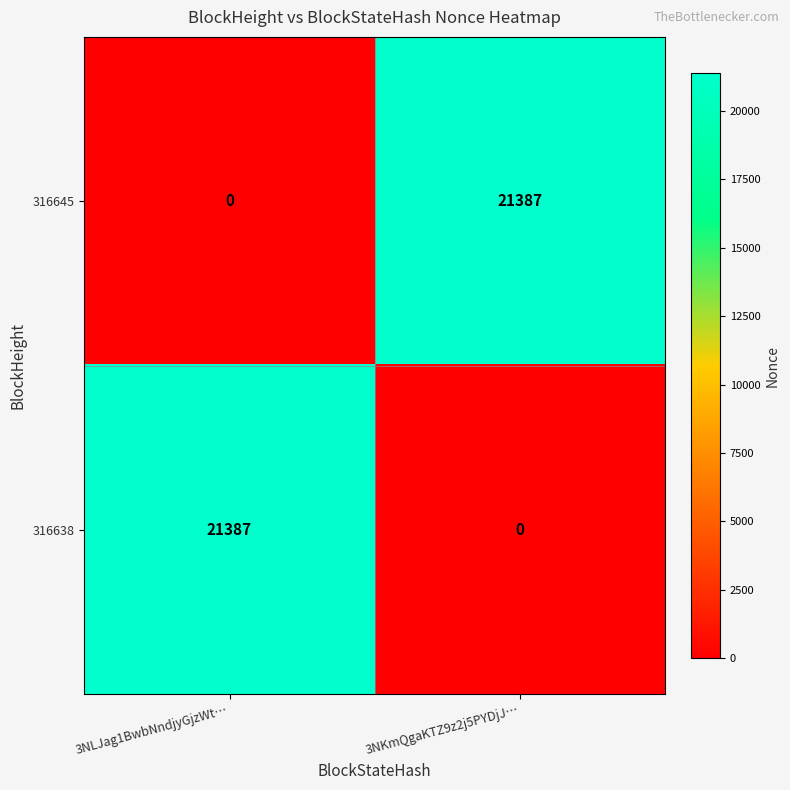

Which category has the lowest value in the 316638 series?

3NKmQgaKTZ9z2j5PYDjJ…